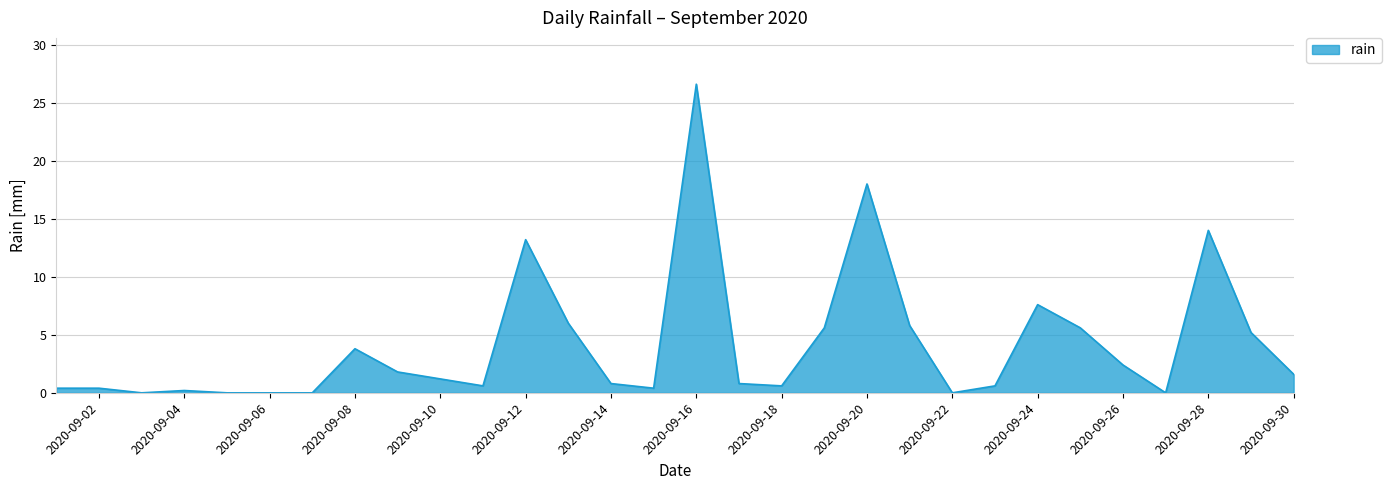

What is the maximum value shown in the chart?

26.6